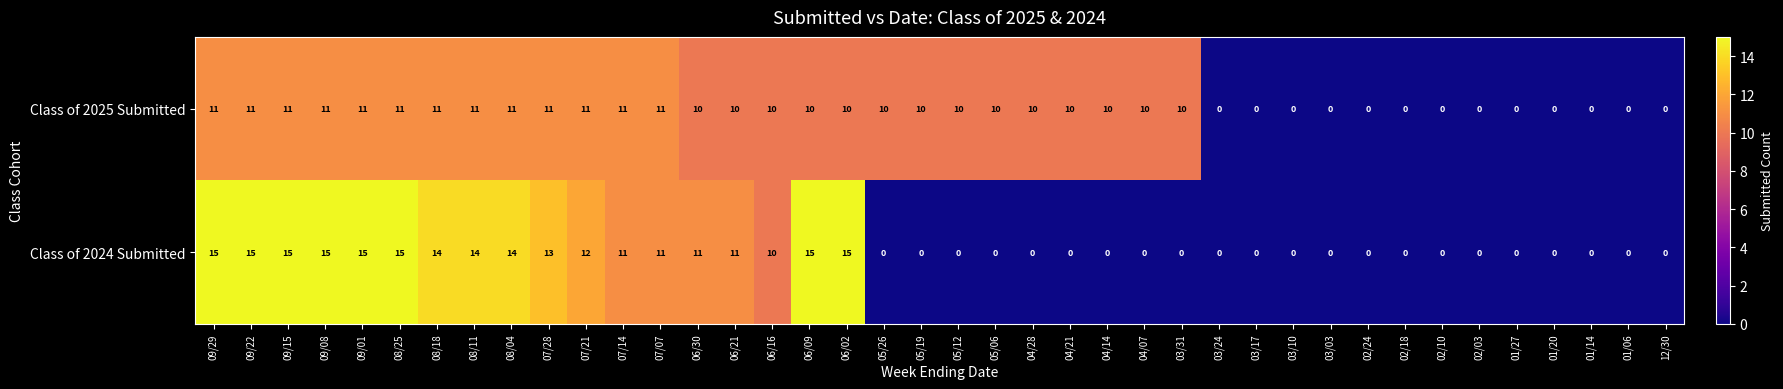

What is the sum of all Class of 2024 Submitted values?

241